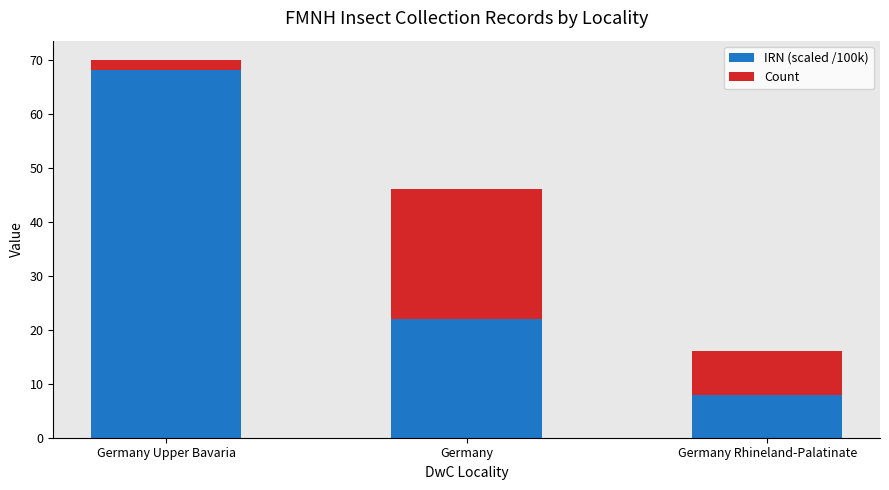

True or false: IRN (scaled /100k) has a value of 12 at Germany Rhineland-Palatinate.

False